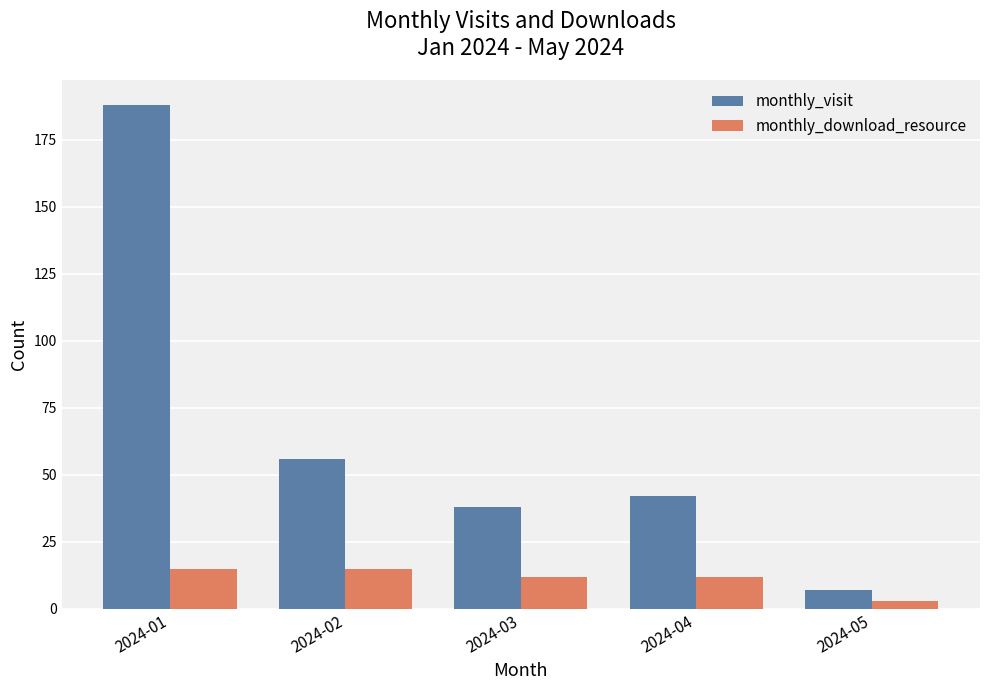

Which series has the largest total across all categories?

monthly_visit